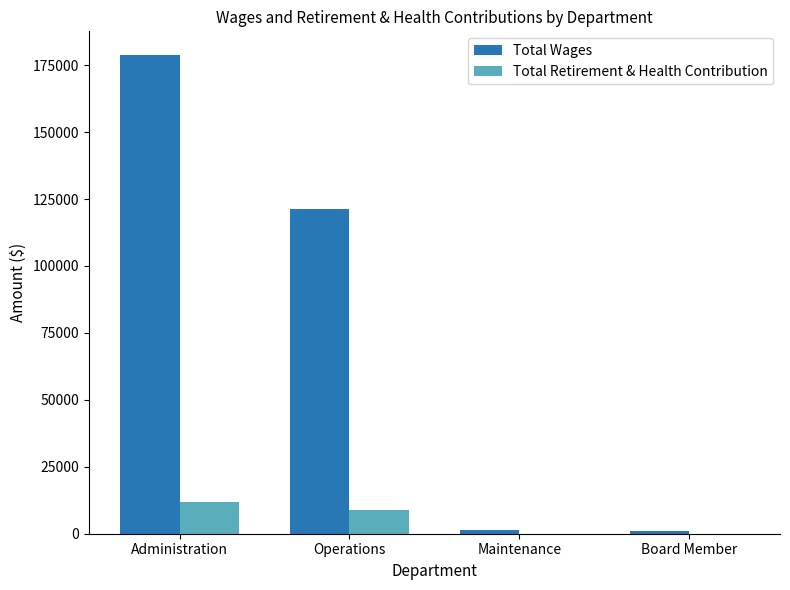

The value of Total Wages at Board Member is 1200. True or false?

True